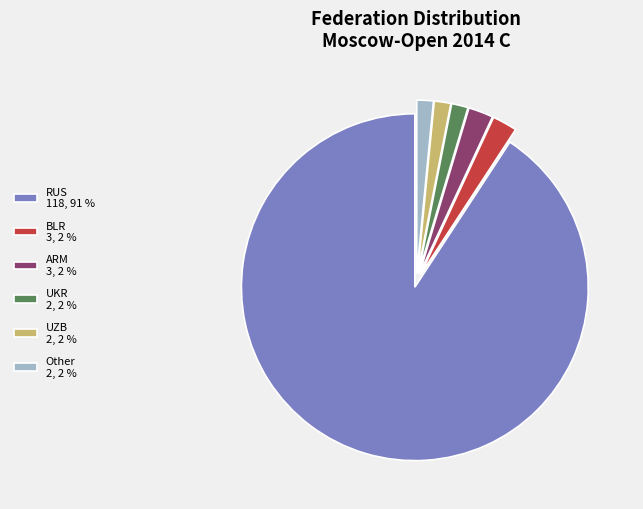

Is it true that ARM 3, 2 % is 10% of the pie?

False